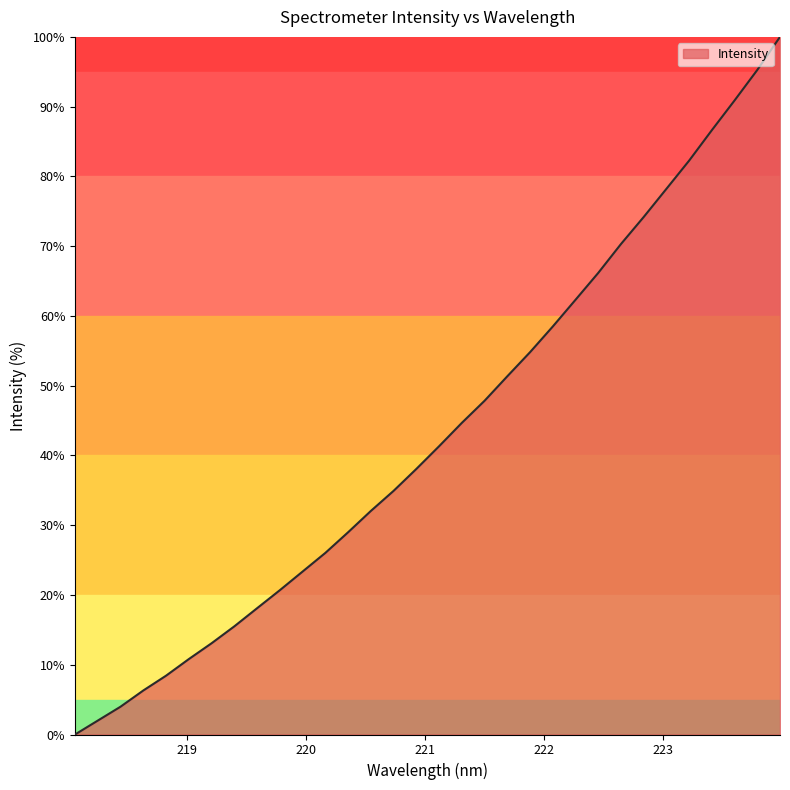

What is the maximum value shown in the chart?

100.0